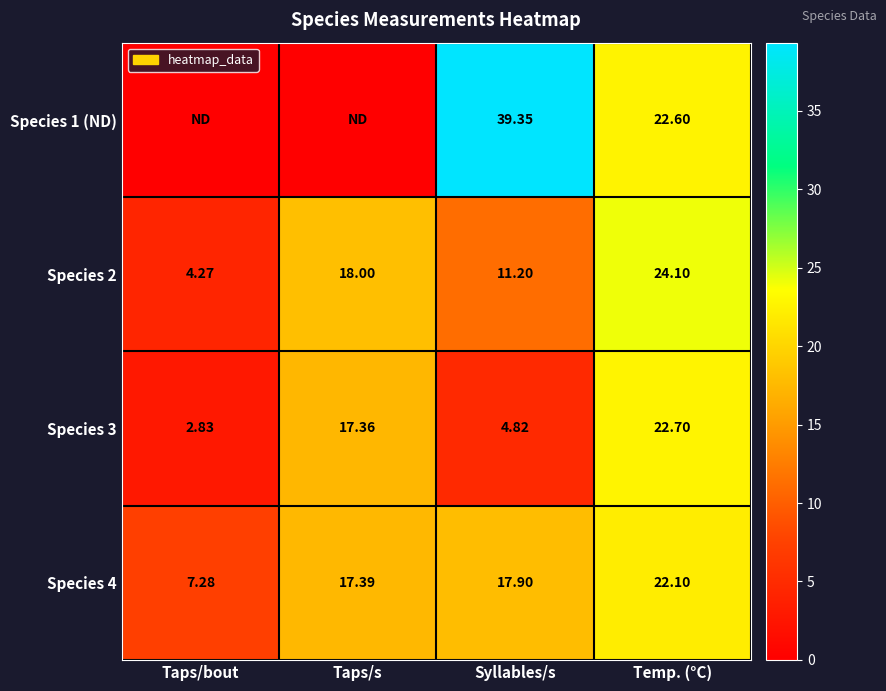

Where is Species 4 nearest to the value 14?

Taps/s